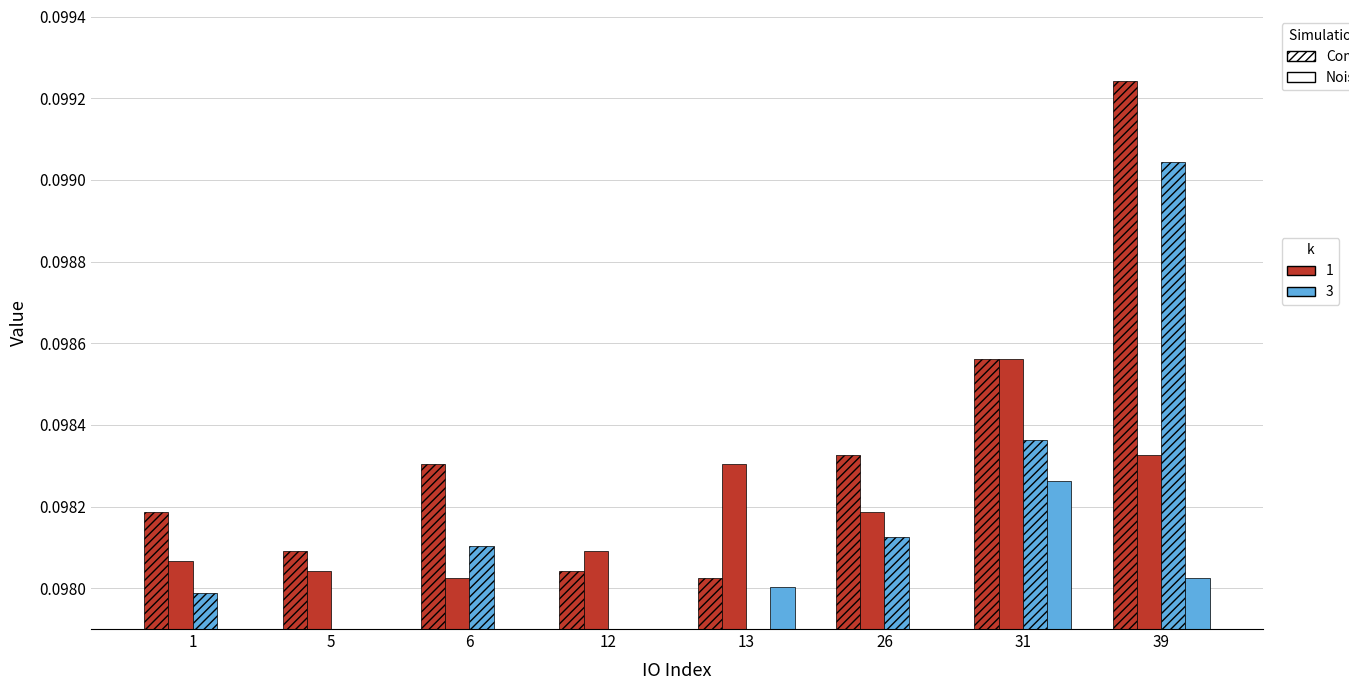

Is the value of noisy_k1 at 12 greater than the value of composite_k1 at 31?

No